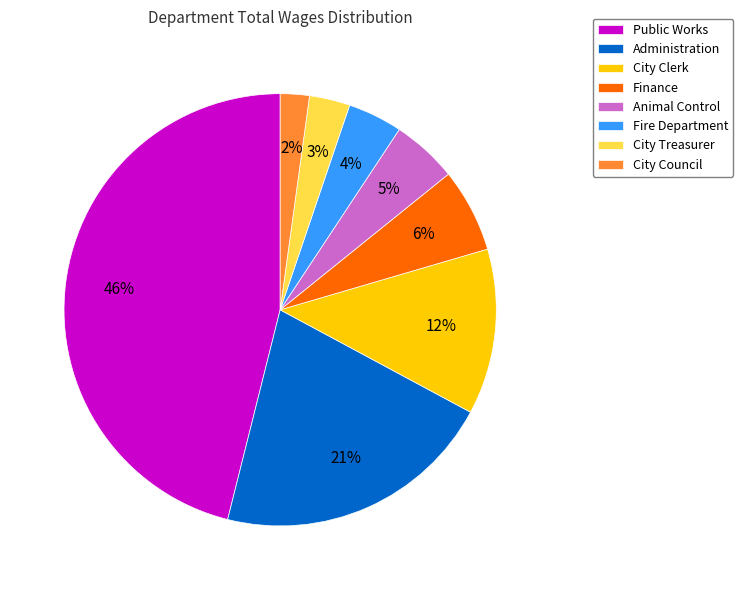

Which has a higher value, City Treasurer or Administration?

Administration